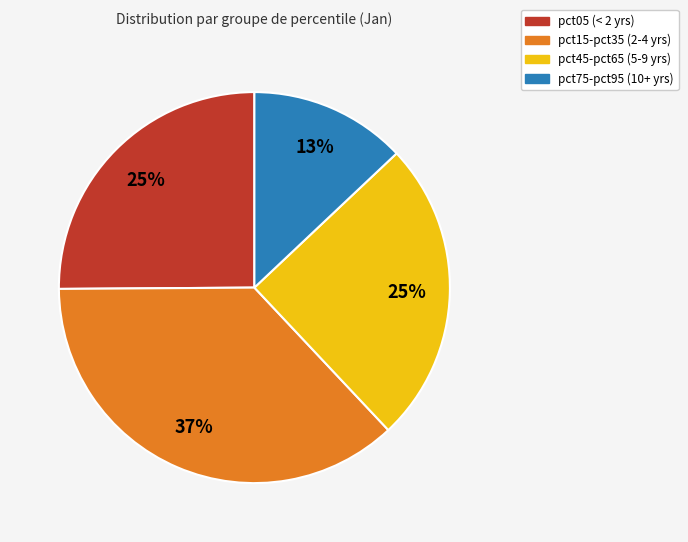

Does any single category account for the majority?

No